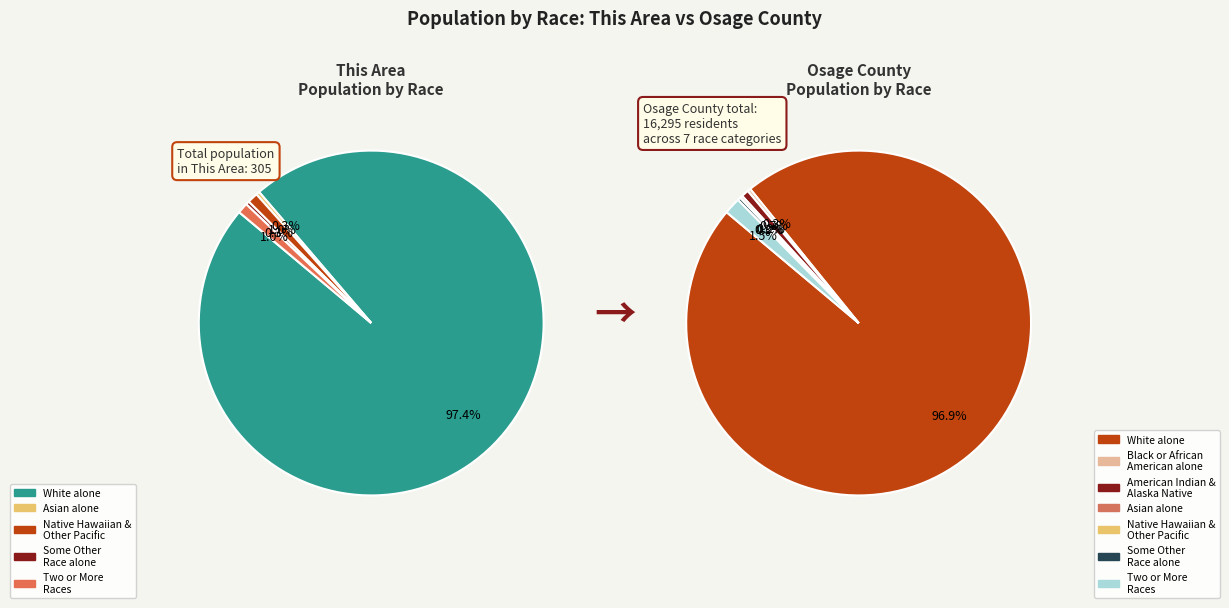

Is there any slice that represents more than half of the pie?

Yes